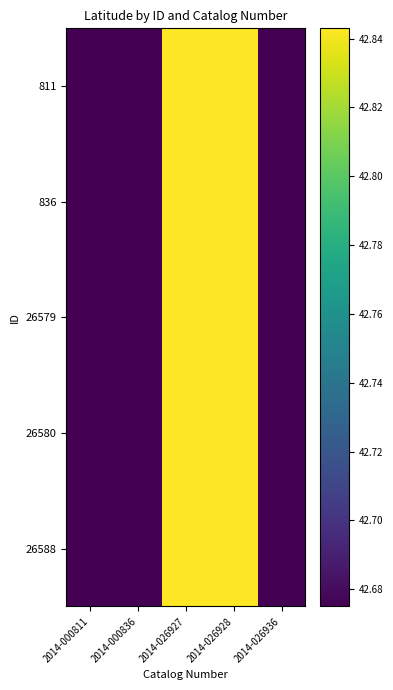

Reading left to right, what are all the values shown in this chart?

811: 2014-000811=42.7	2014-000836=42.7	2014-026927=42.8	2014-026928=42.8	2014-026936=42.7
836: 2014-000811=42.7	2014-000836=42.7	2014-026927=42.8	2014-026928=42.8	2014-026936=42.7
26579: 2014-000811=42.7	2014-000836=42.7	2014-026927=42.8	2014-026928=42.8	2014-026936=42.7
26580: 2014-000811=42.7	2014-000836=42.7	2014-026927=42.8	2014-026928=42.8	2014-026936=42.7
26588: 2014-000811=42.7	2014-000836=42.7	2014-026927=42.8	2014-026928=42.8	2014-026936=42.7